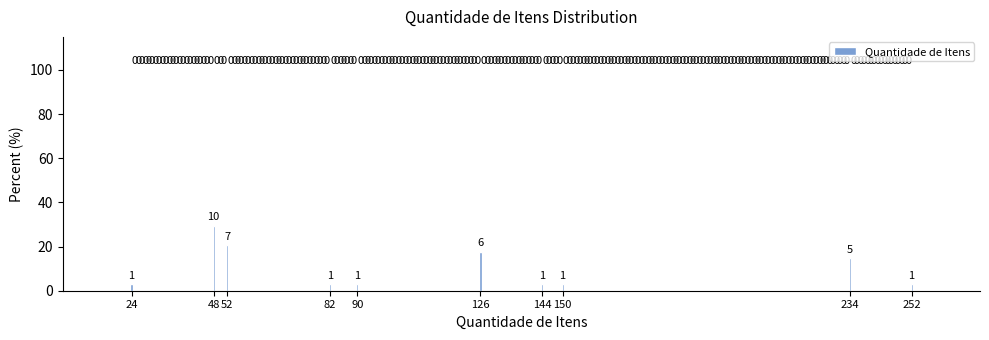

How many bars are there in total?

10